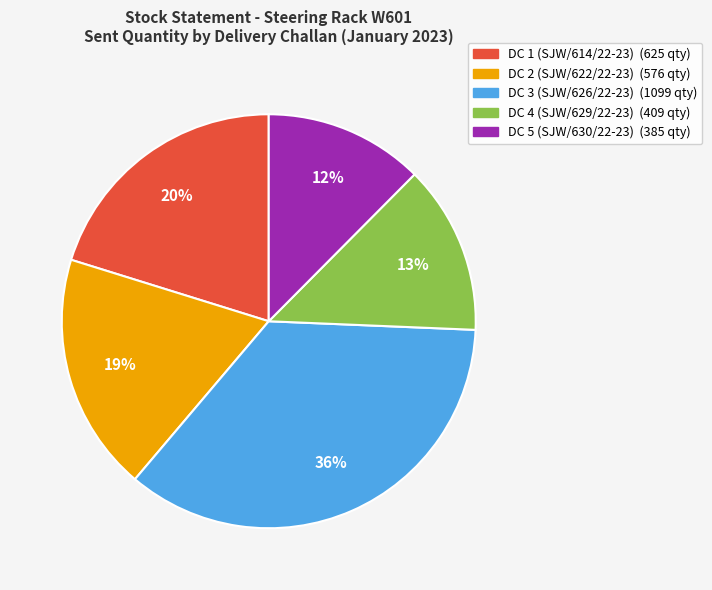

Which category has the smallest portion of the pie?

DC 5 (SJW/630/22-23)